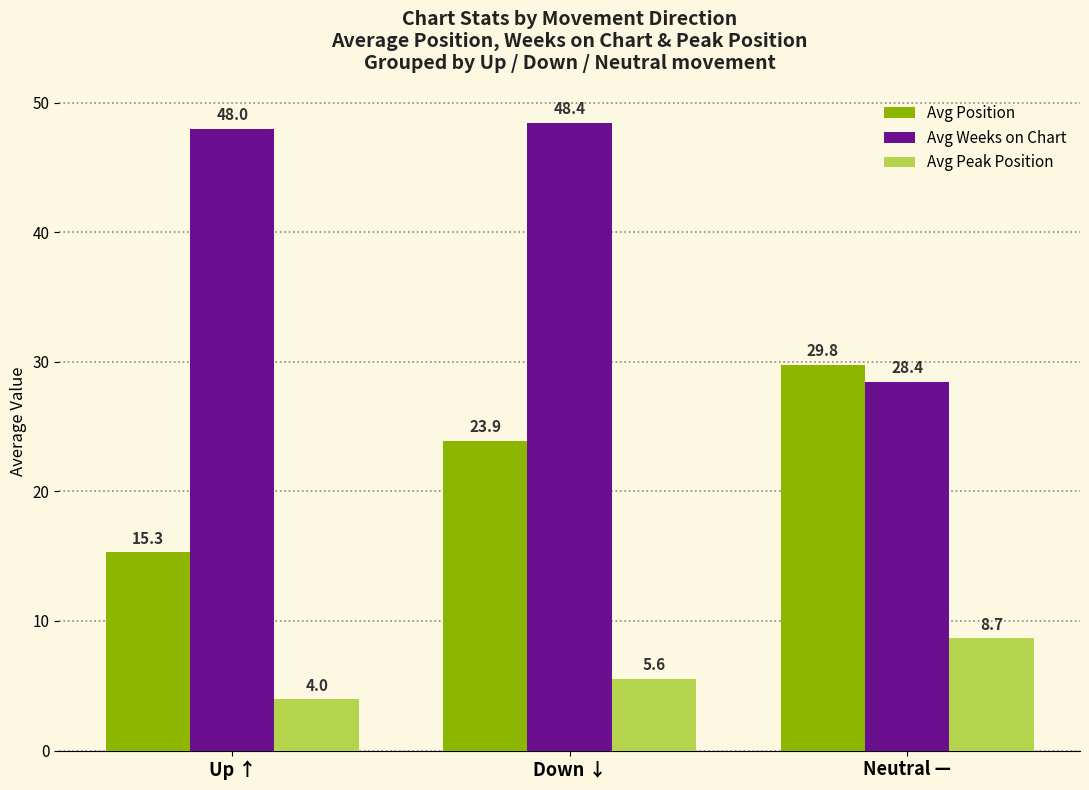

How many groups of bars are there?

3